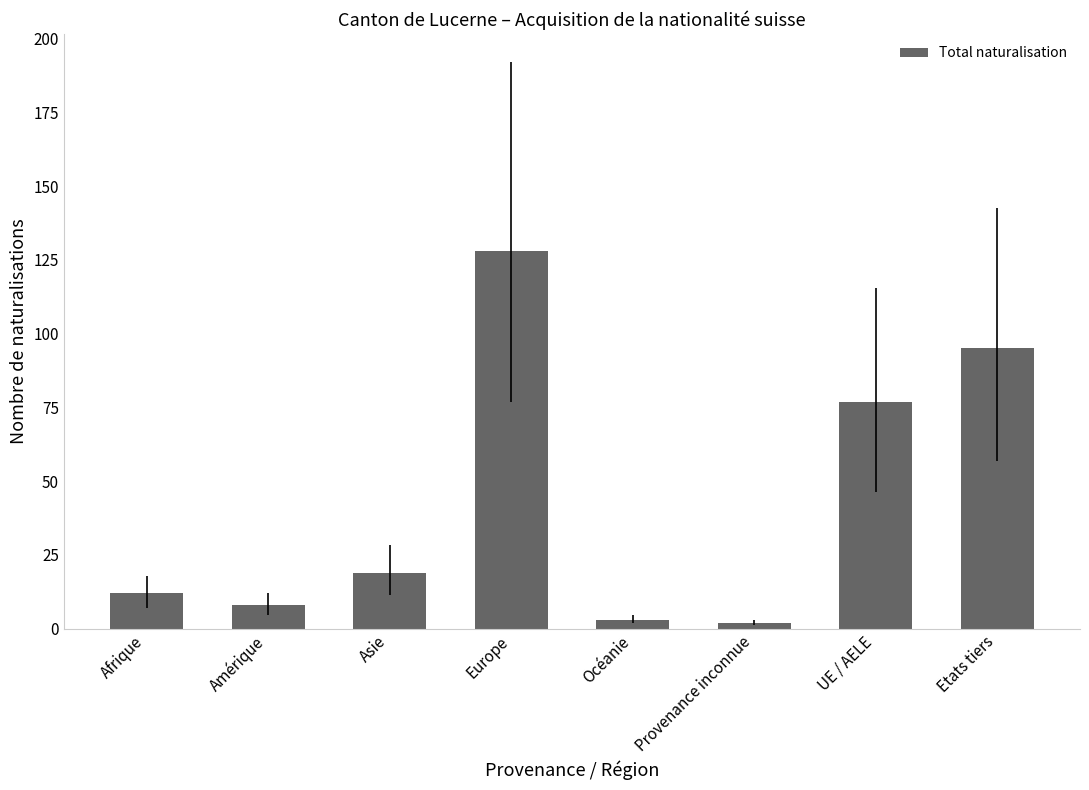

Reading right to left, transcribe all the data shown in this chart.

Etats tiers=95	UE / AELE=77	Provenance inconnue=2	Océanie=3	Europe=128	Asie=19	Amérique=8	Afrique=12